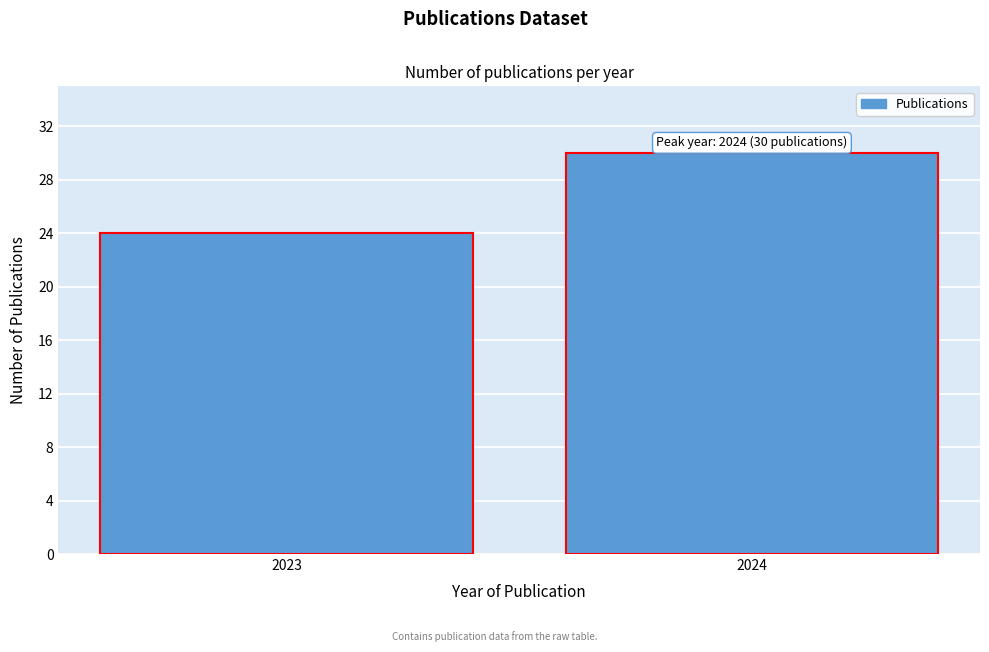

Reading left to right, transcribe all the data shown in this chart.

2023=24	2024=30